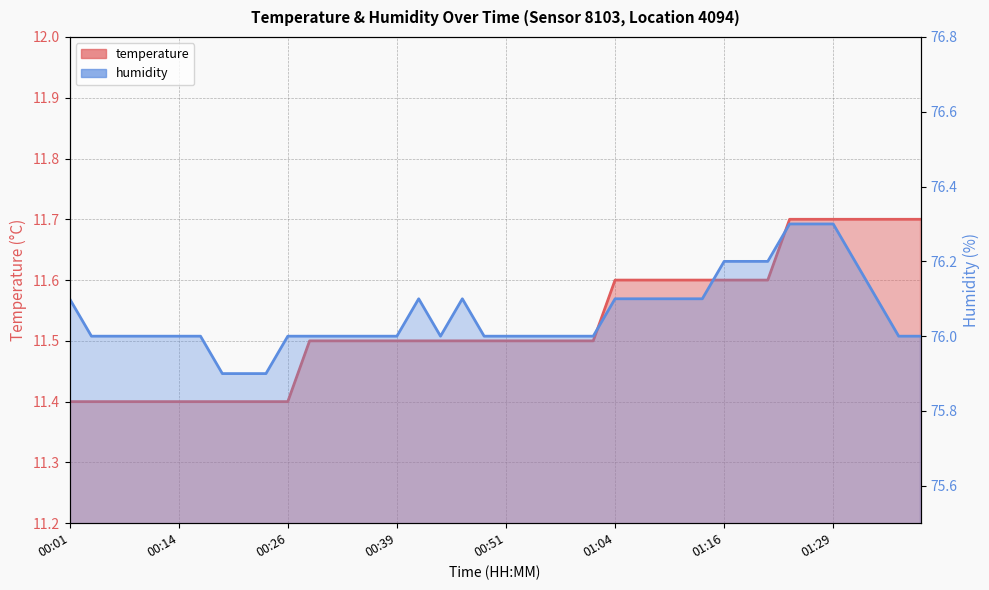

What is the difference between the maximum and second lowest values in the humidity series?

0.4